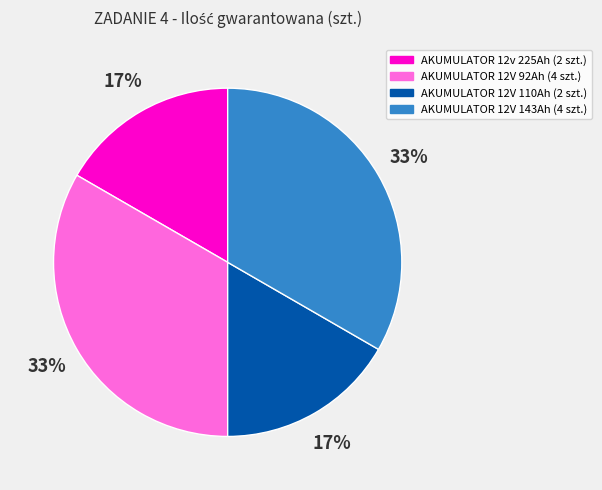

Does AKUMULATOR 12V 110Ah account for over 50% of the chart?

No